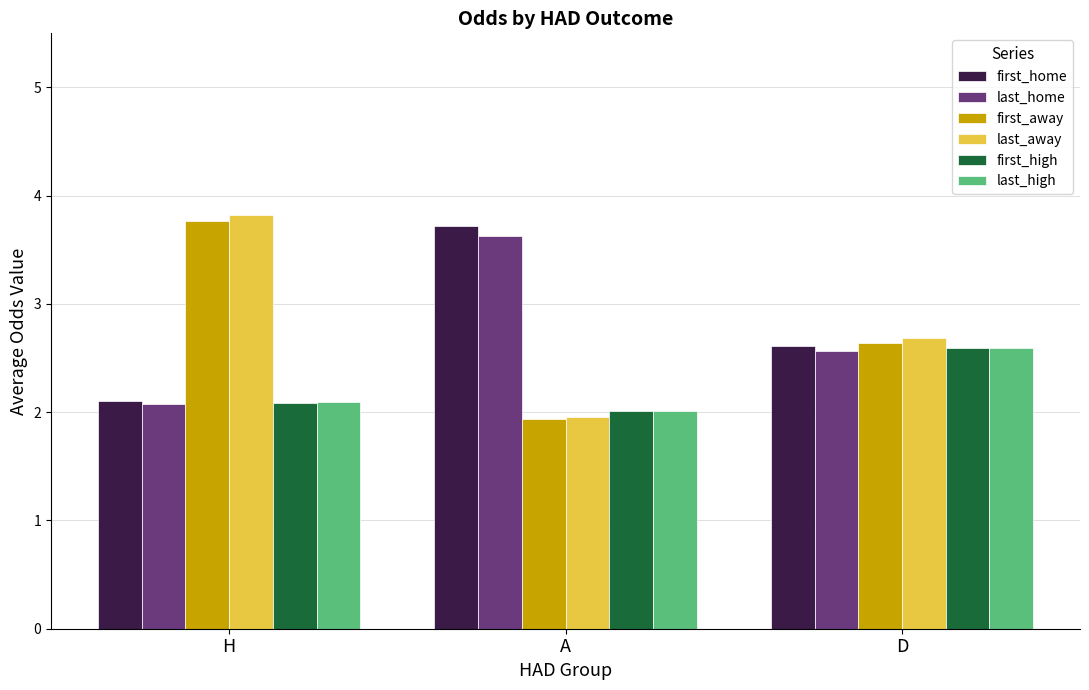

Is the value of first_high at D greater than the value of last_away at H?

No